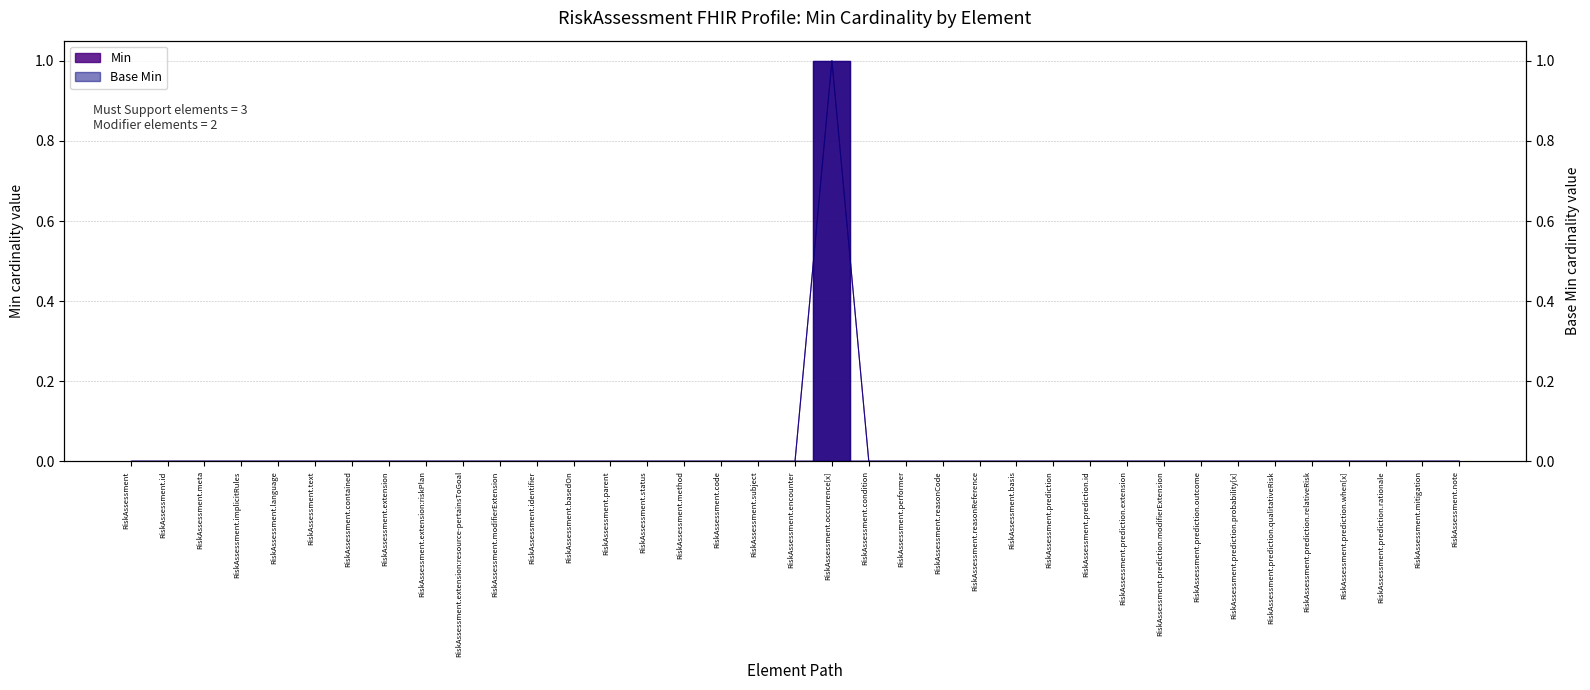

Which has a higher value, RiskAssessment.prediction.id or RiskAssessment.id?

RiskAssessment.prediction.id